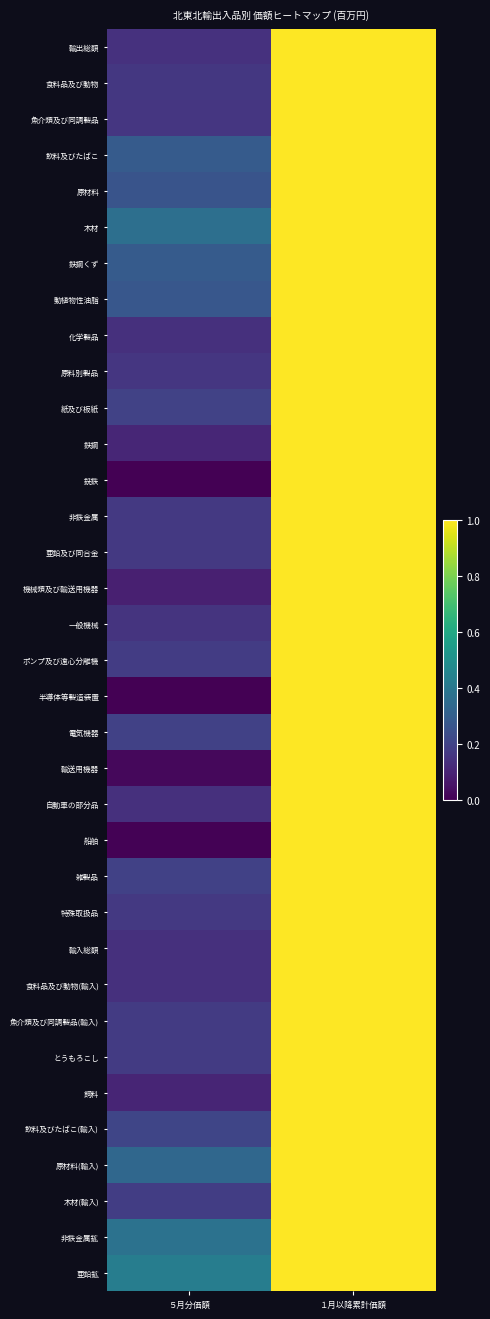

Between ５月分価額 and １月以降累計価額, which is larger?

１月以降累計価額